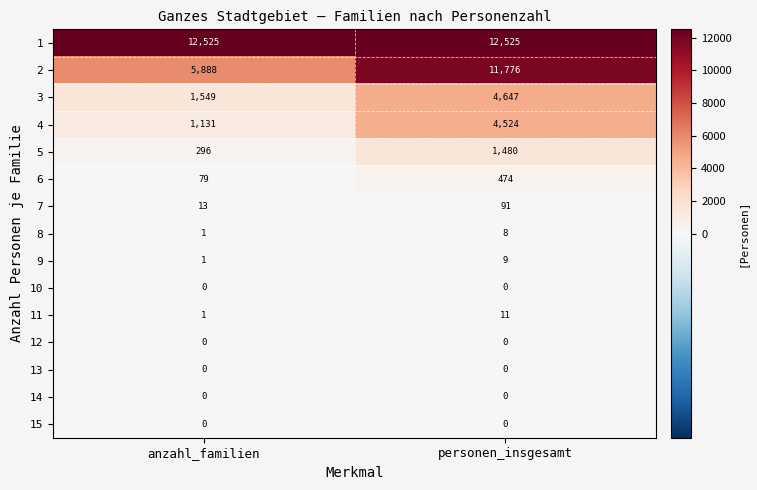

At which category is the sum across all series the highest?

personen_insgesamt